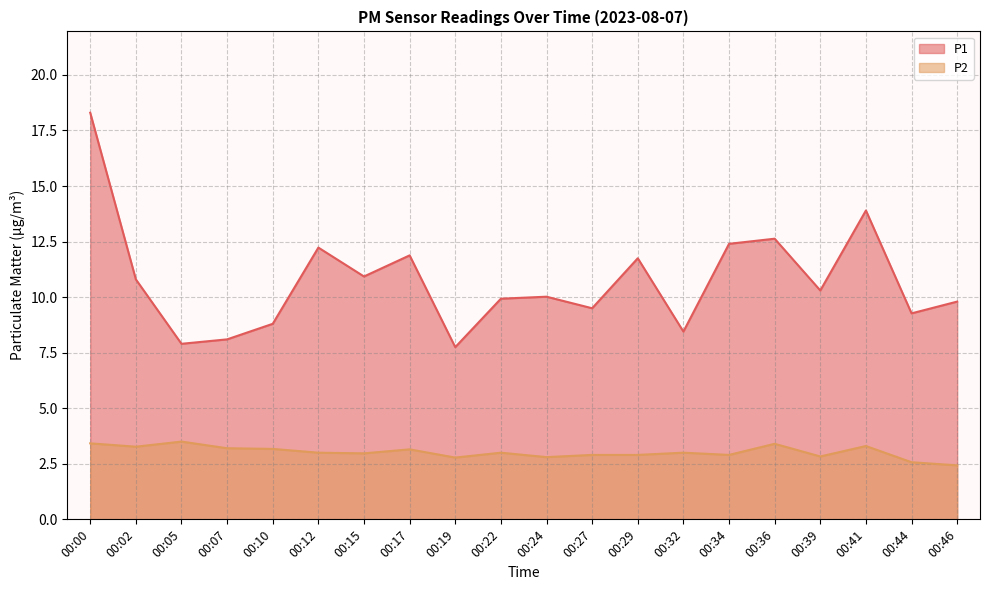

Rank the series by their average value, from highest to lowest.

P1, P2